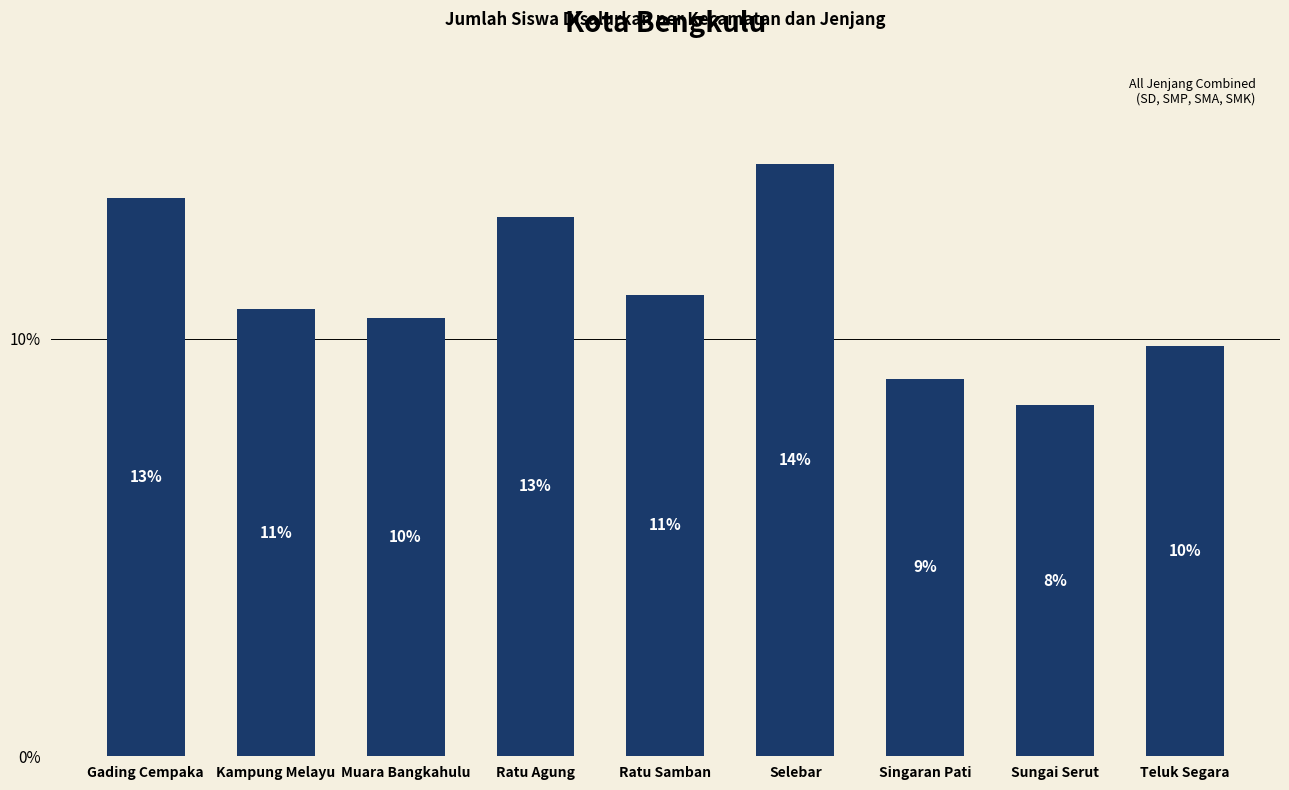

At which category does the chart reach its minimum across all series?

Sungai Serut